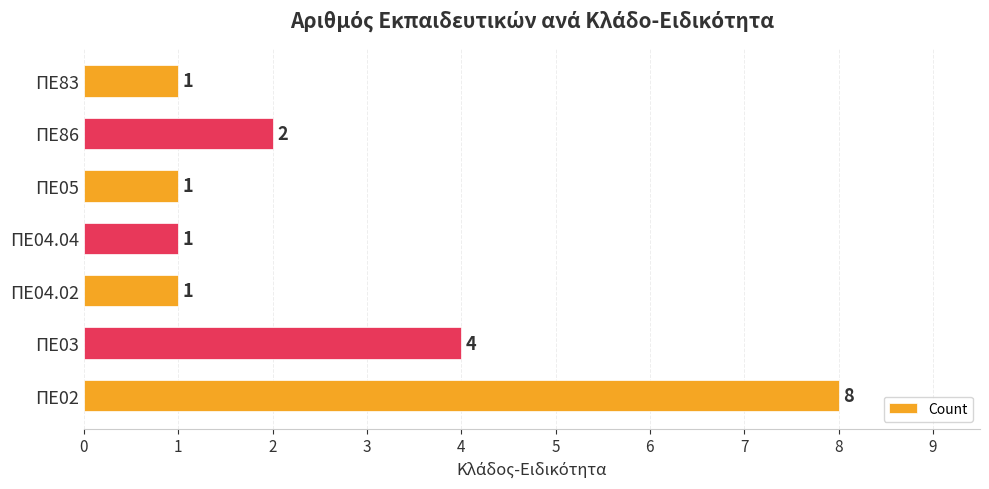

What is the maximum value shown in the chart?

8